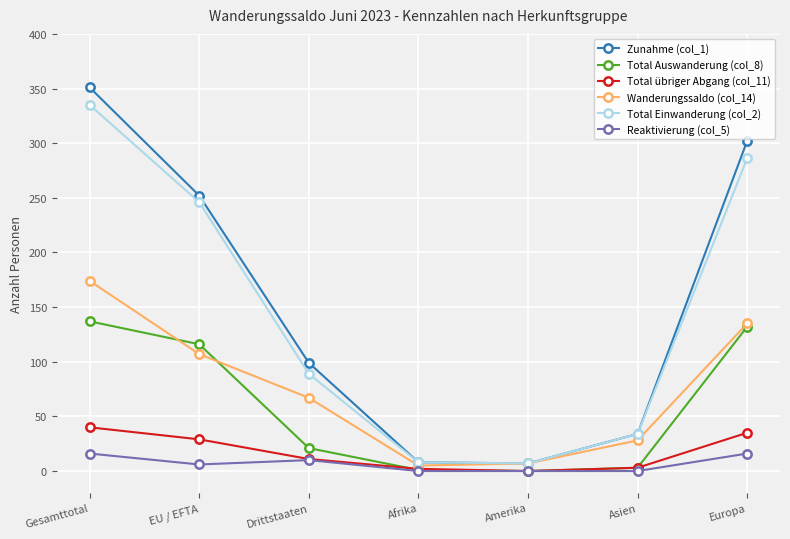

What is the difference between the Total übriger Abgang (col_11) values at Asien and Afrika?

1